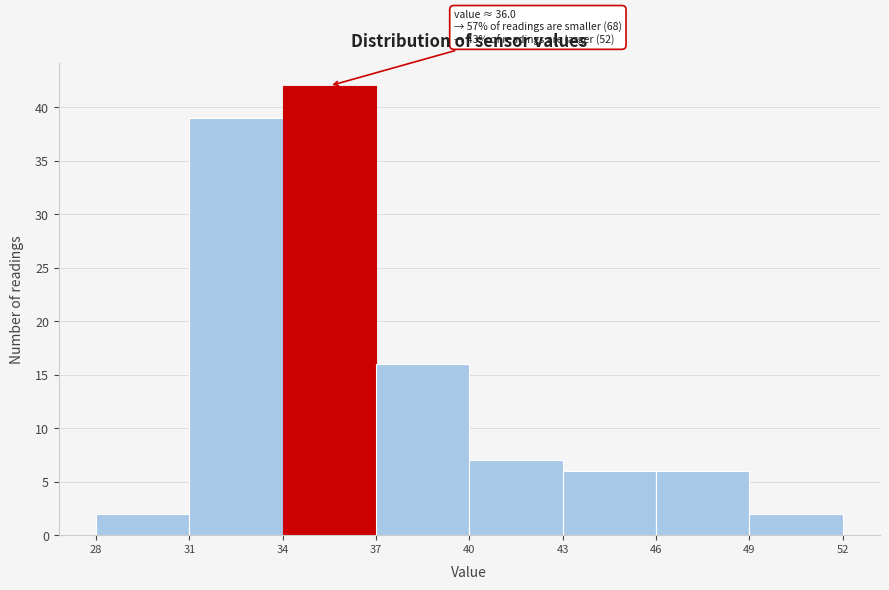

Over which range of the x-axis is the bar tallest?

34 to 37